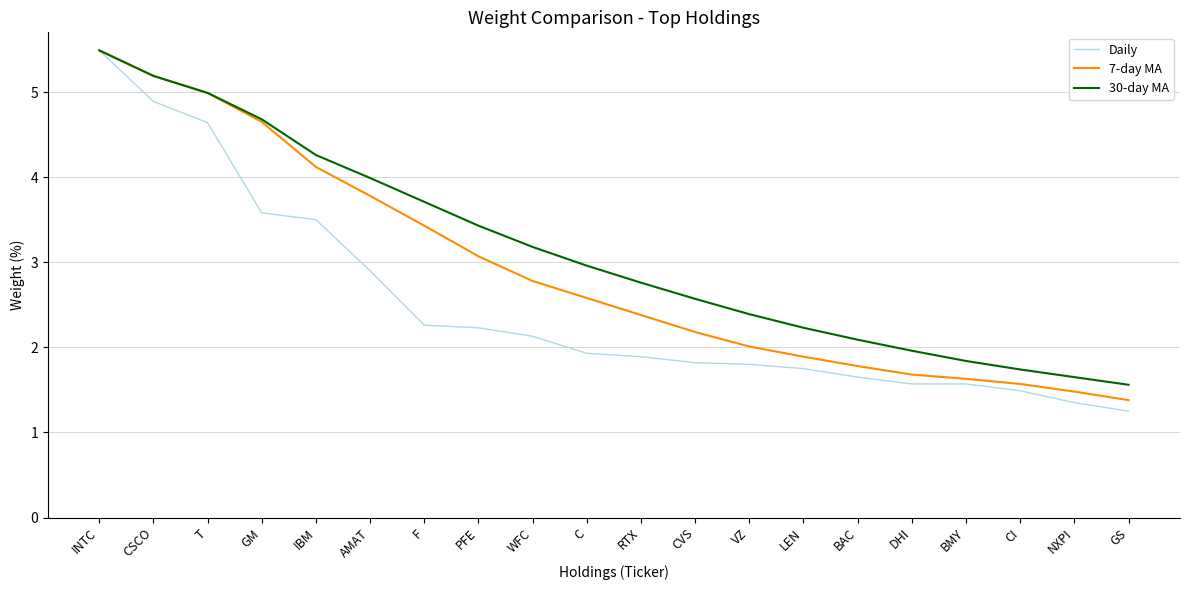

At F, list the series in order from smallest to largest.

Daily, 7-day MA, 30-day MA